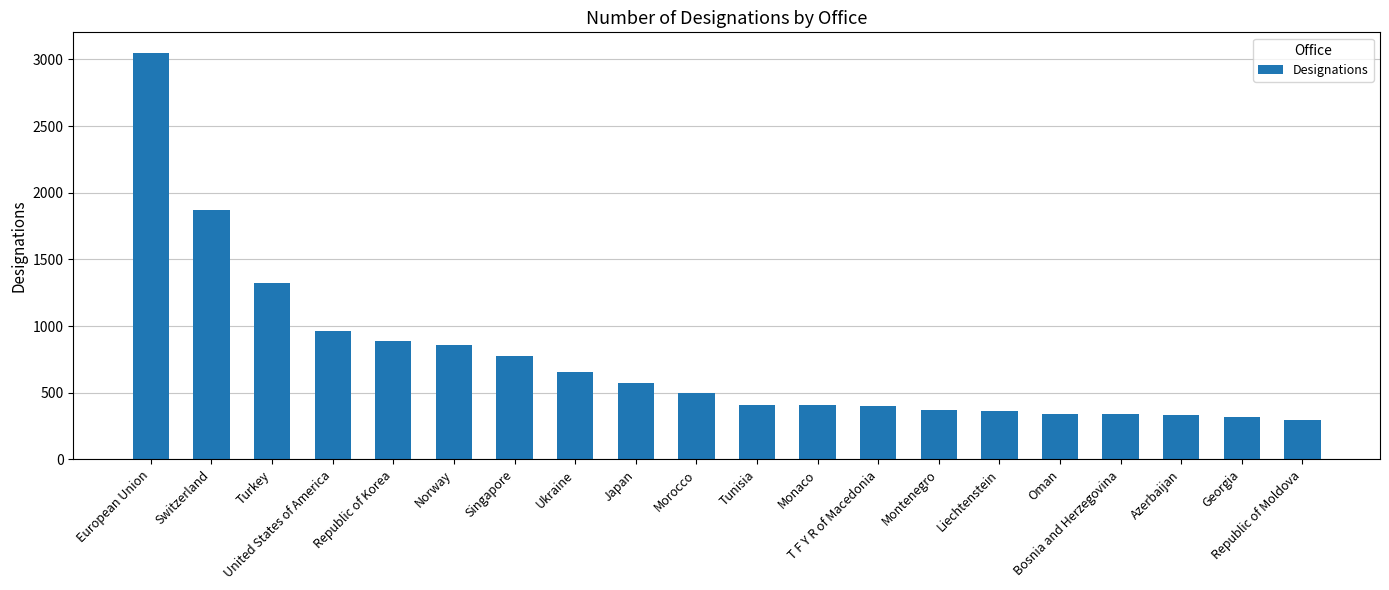

How many bars are there in total?

20